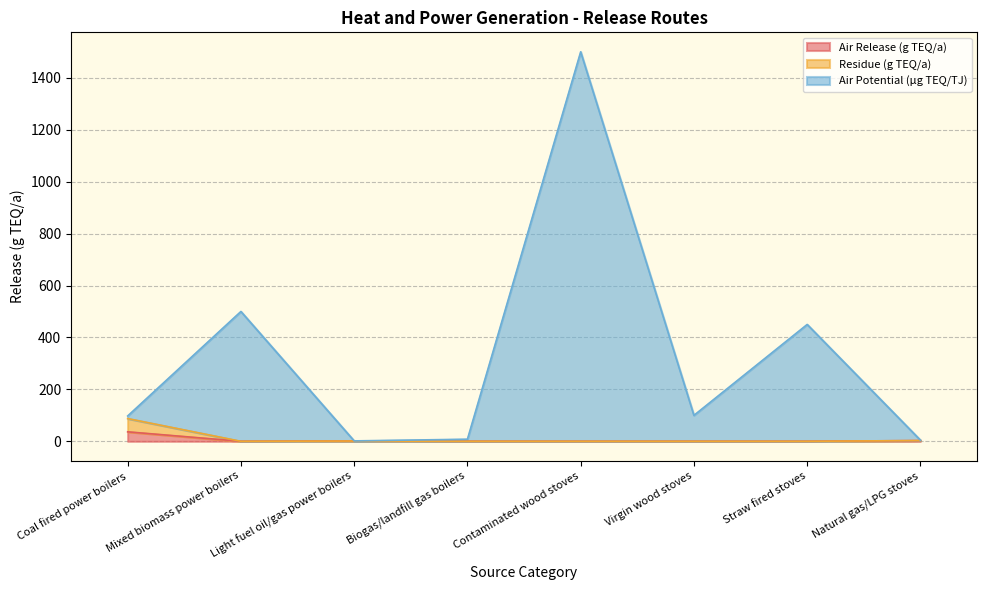

Which series has the largest total across all categories?

Air Potential (µg TEQ/TJ)